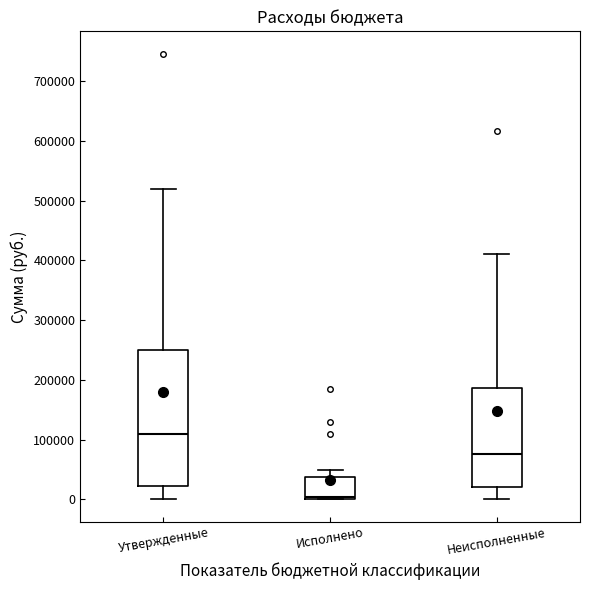

Which box's median line is the highest?

Утвержденные